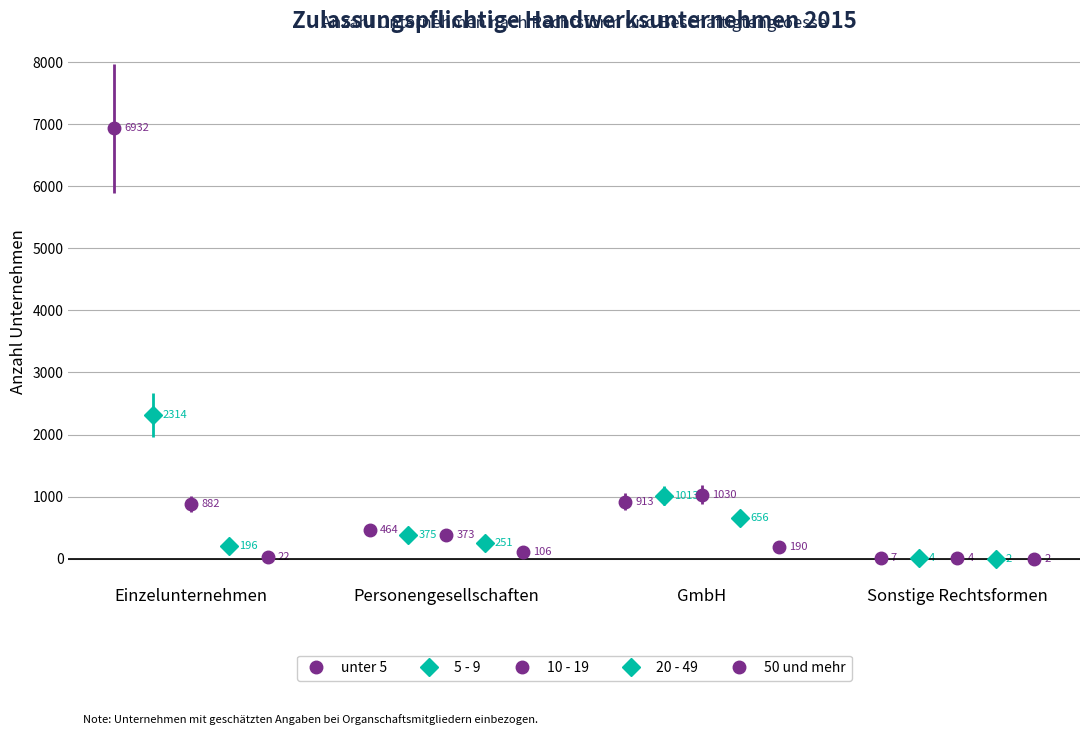

How many lines are shown in the chart?

5